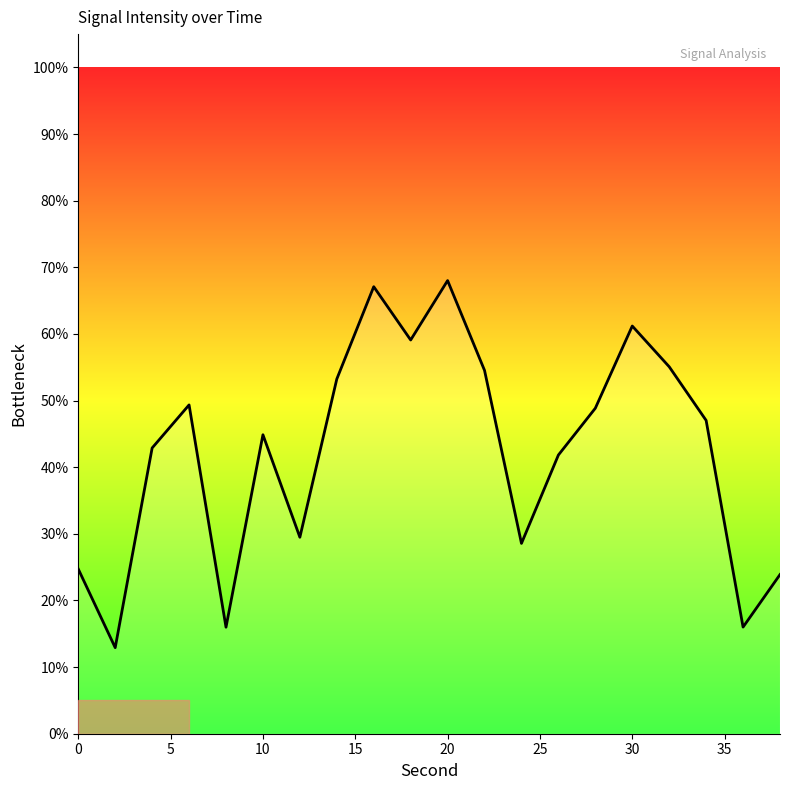

What is the difference between the maximum and minimum values?

55.1